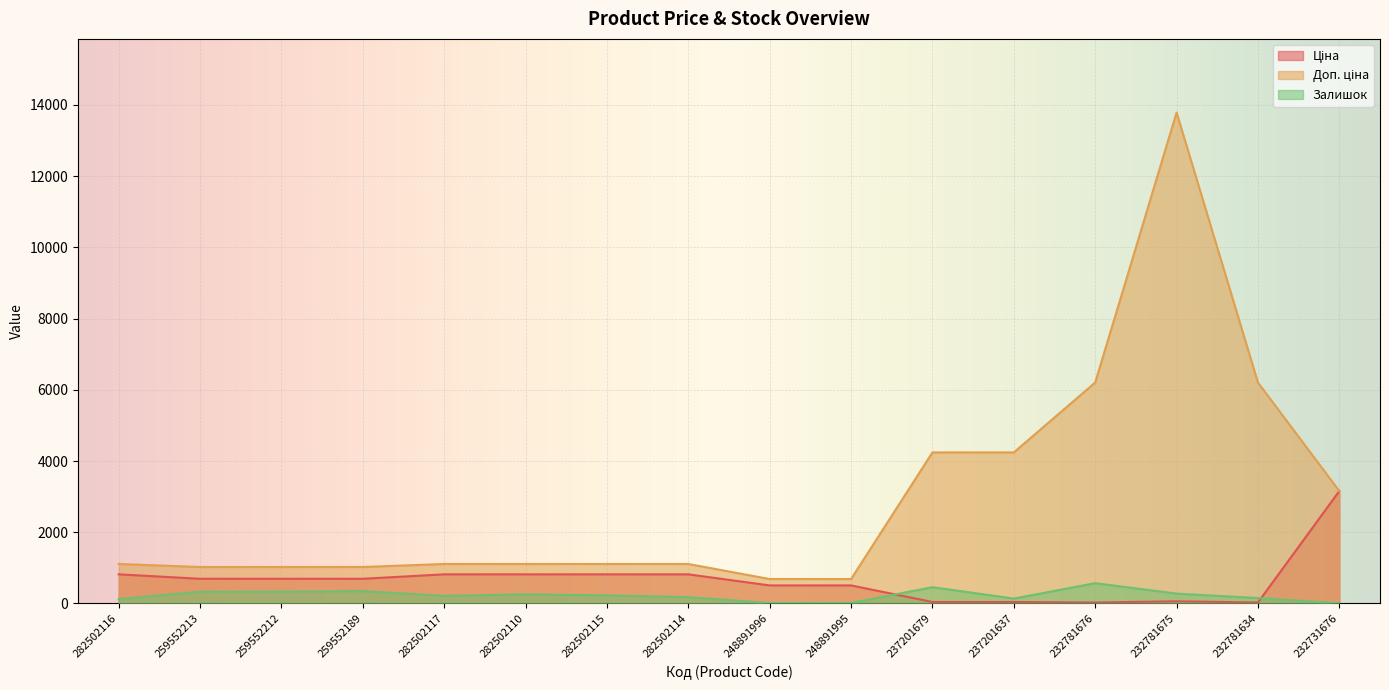

Reading left to right, extract all data points from this chart.

Ціна: 818.5	693.7	693.7	693.7	818.5	818.5	818.5	818.5	507.2	507.2	42.4	42.4	27.6	61.3	27.6	3157.9
Доп. ціна: 1109.2	1024.6	1024.6	1024.6	1109.2	1109.2	1109.2	1109.2	687.0	687.0	4242.0	4242.0	6204.0	13785.8	6204.0	3158.0
Залишок: 125.0	331.0	334.0	348.0	215.0	256.0	229.0	178.0	12.0	14.0	458.0	138.0	570.0	277.0	153.0	5.0